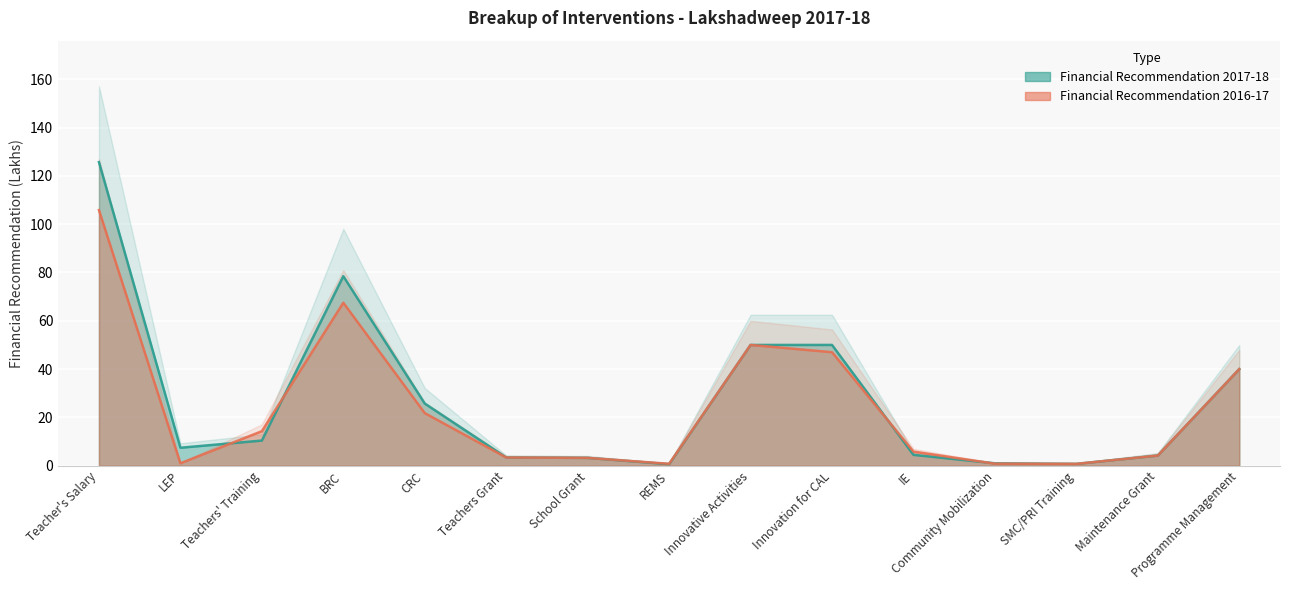

What position from the left is School Grant?

7